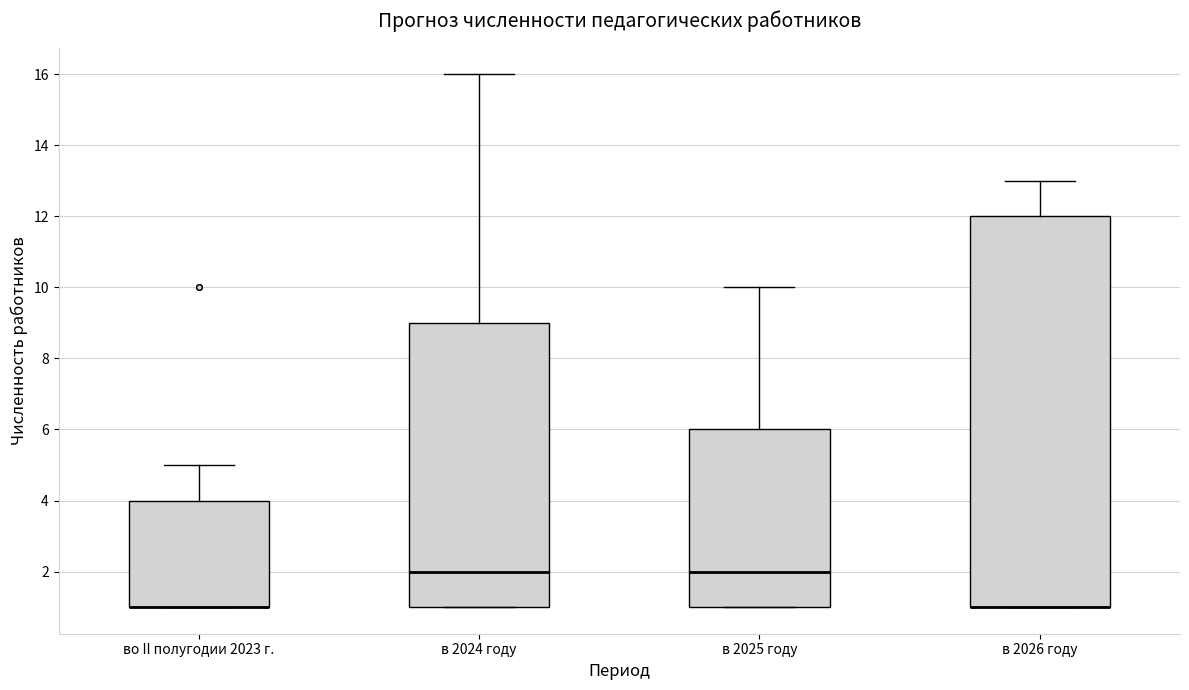

Comparing the boxes themselves (not the whiskers), which one is the tallest?

в 2026 году